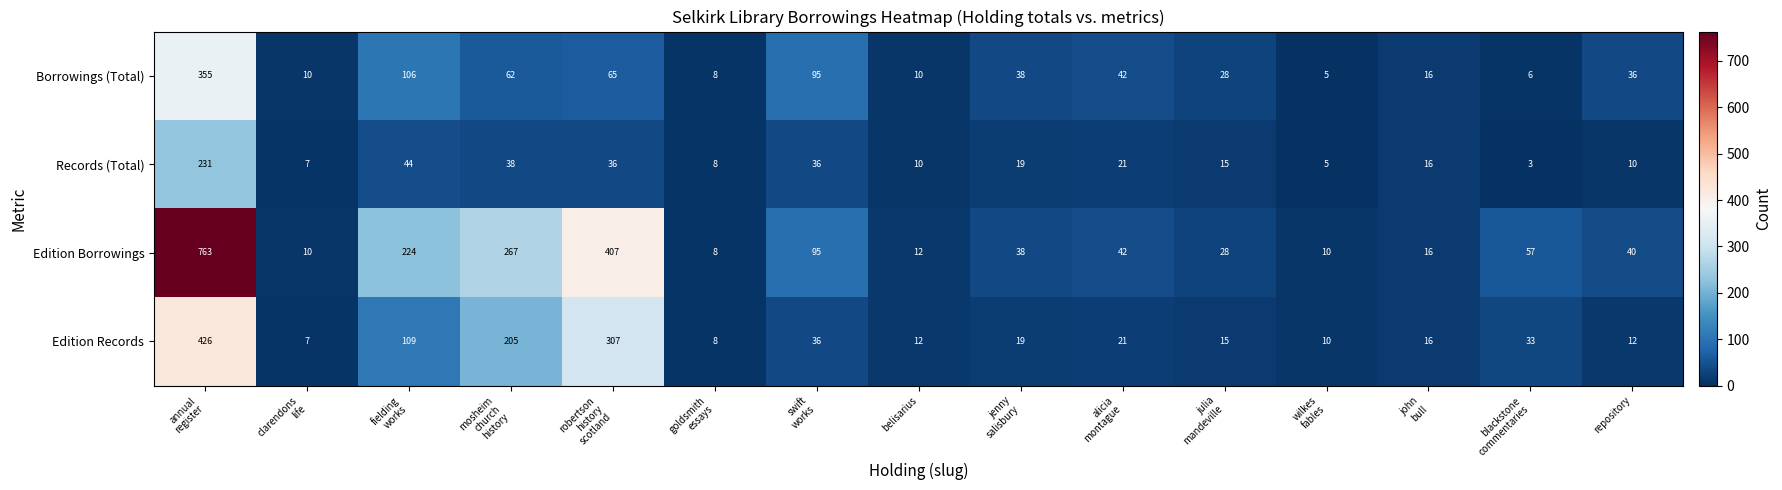

What is the average value of the Edition Records series?

82